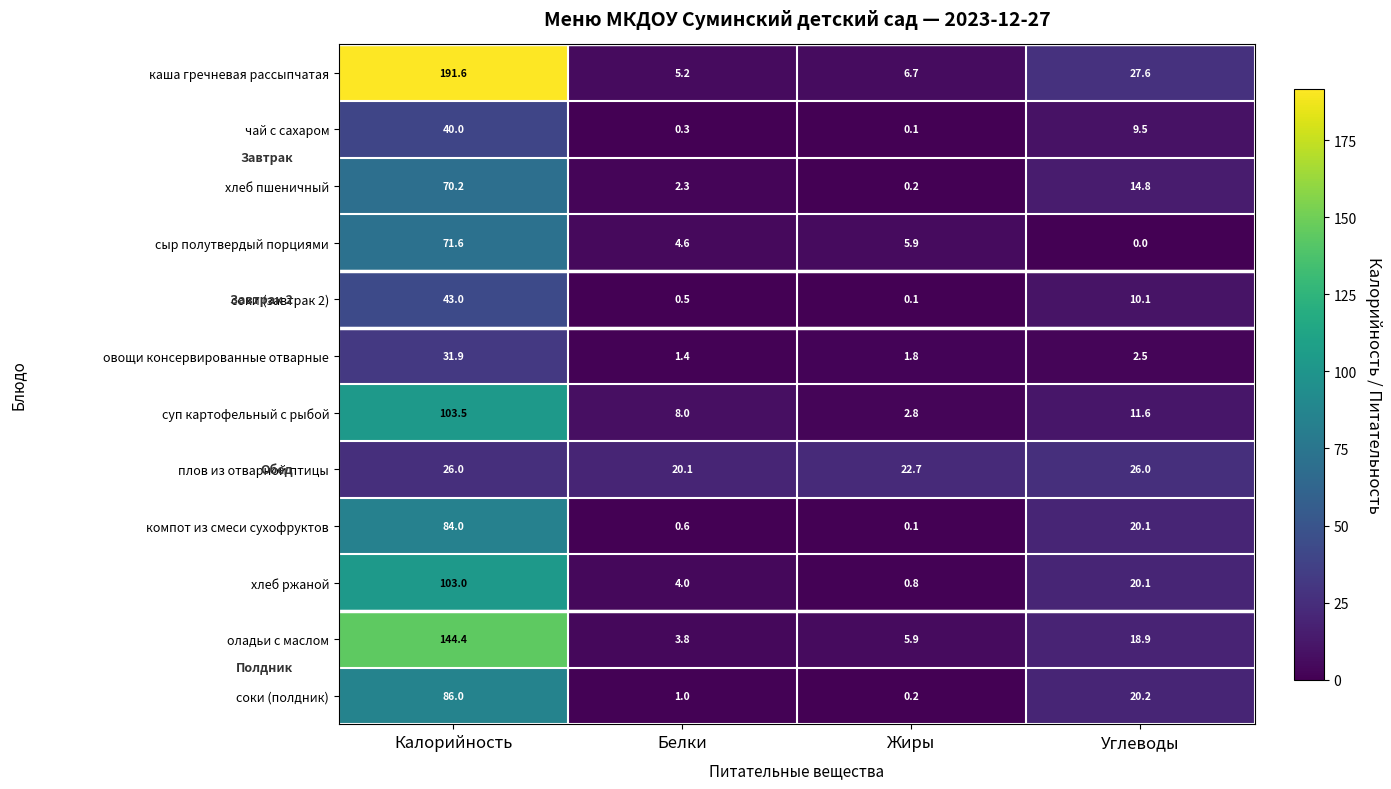

What is the total value across all series at Калорийность?

995.2